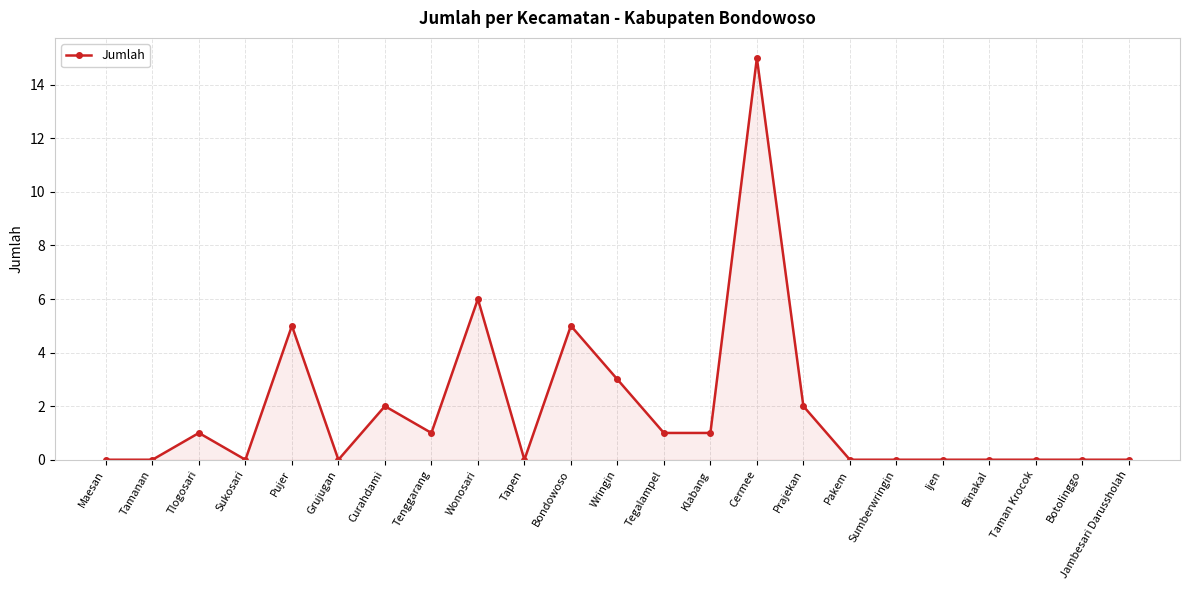

What is the label of the 3rd point from the right?

Taman Krocok